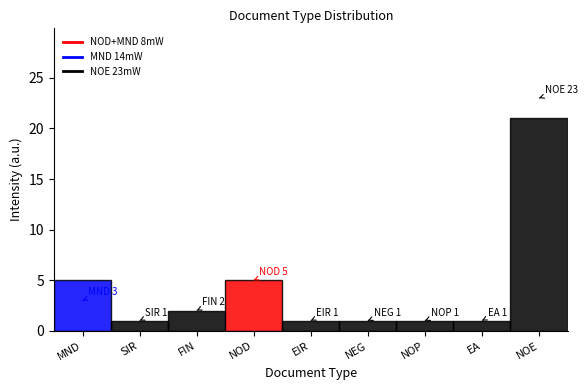

Reading left to right, what are all the values shown in this chart?

MND=5	SIR=1	FIN=2	NOD=5	EIR=1	NEG=1	NOP=1	EA=1	NOE=21